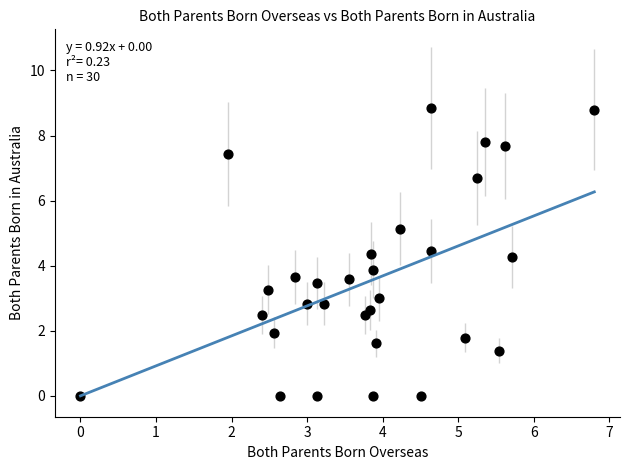

What Y value in the scatter plot is closest to 4?

3.9